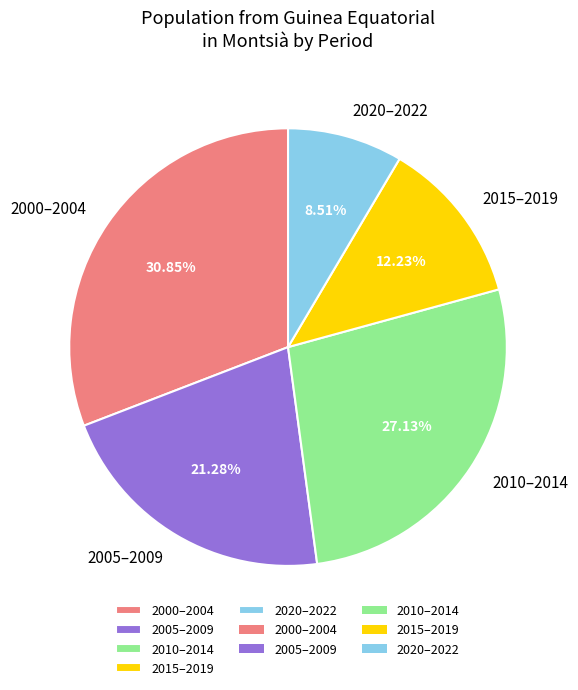

Approximately how many times larger is the value at 2015–2019 compared to 2005–2009?

0.6